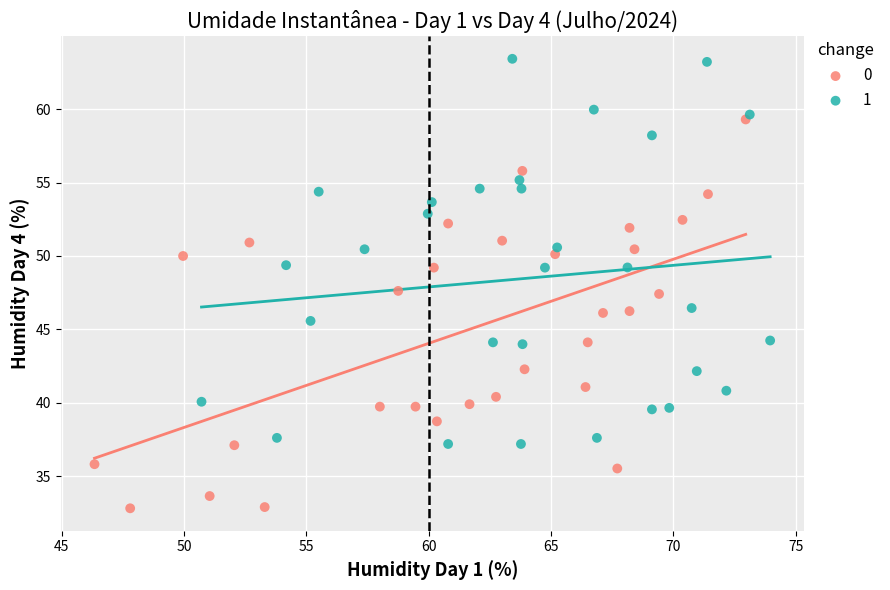

What are all the series names shown in the legend?

0, 1